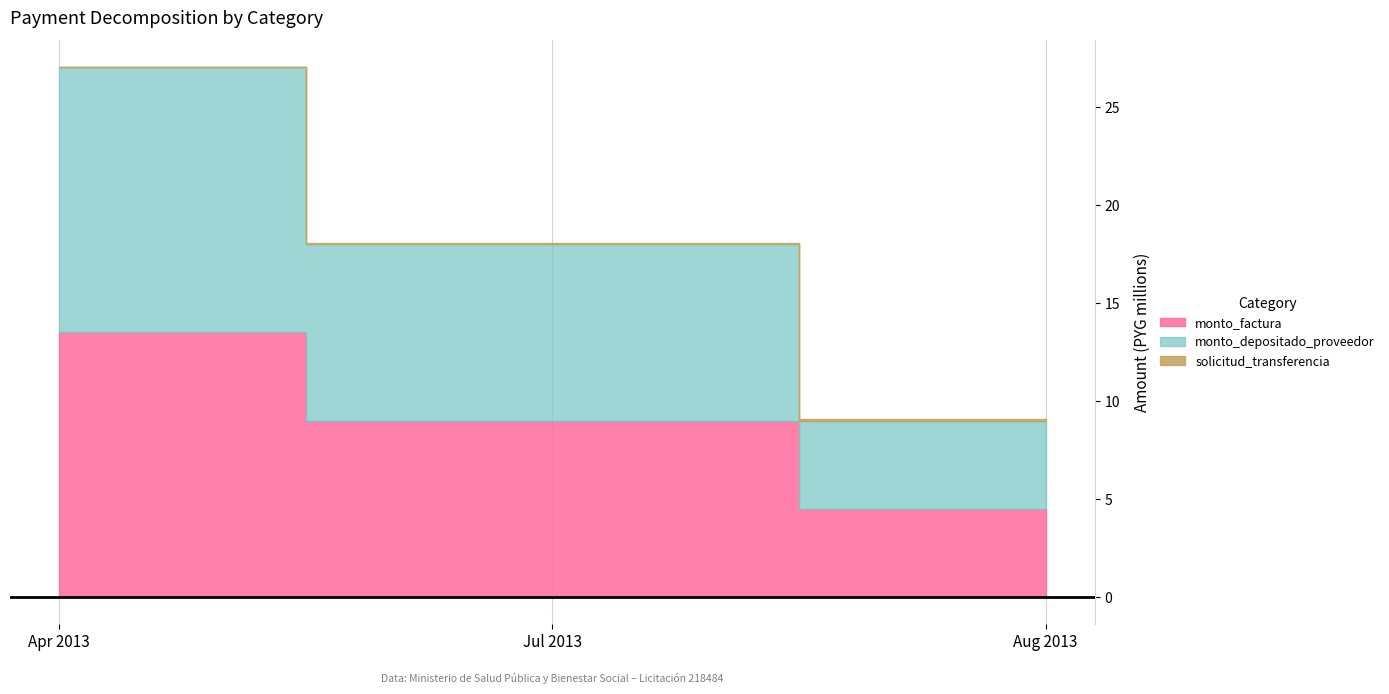

What is the difference between the highest and lowest values at 2013-08-26?

4415024